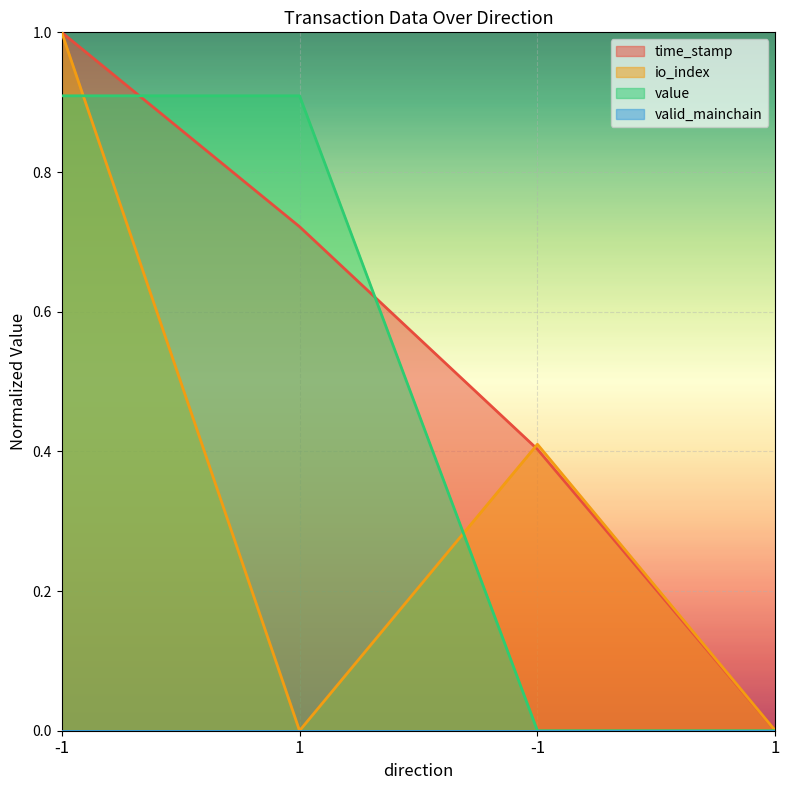

True or false: value and time_stamp intersect in this chart.

True